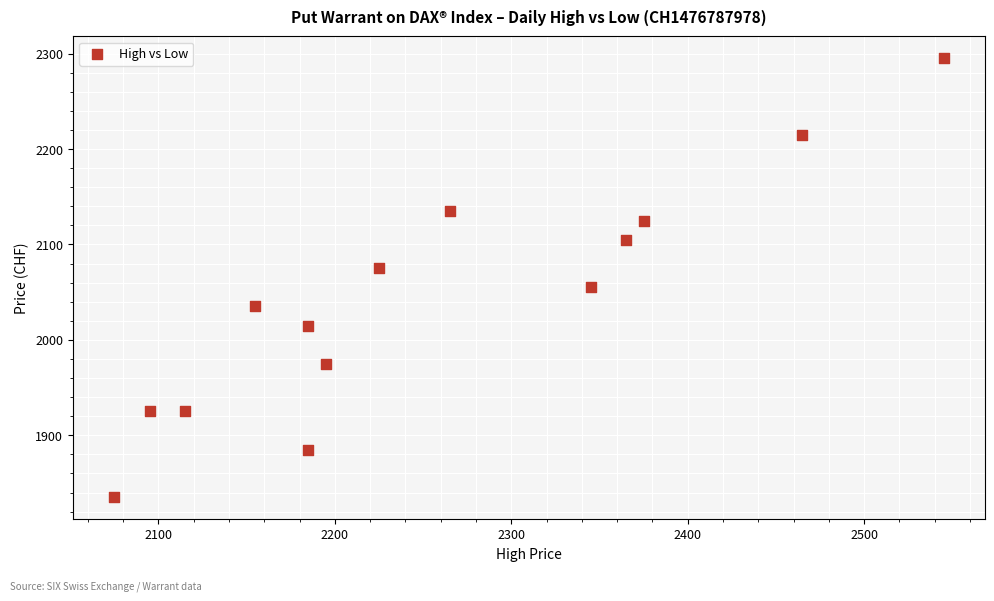

What is the range of X values (max minus min)?

470